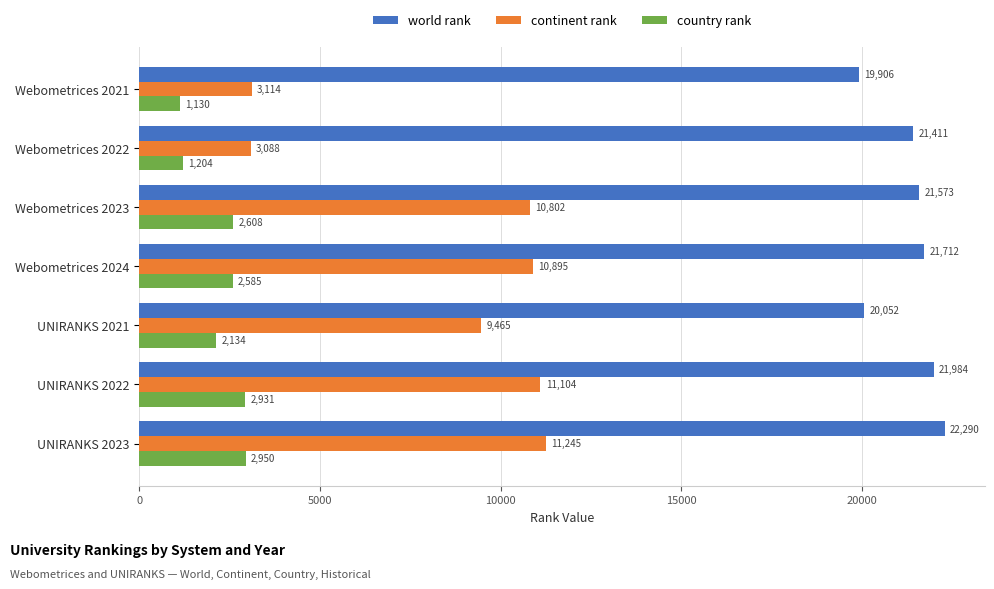

What is the sum of all continent rank values?

59713